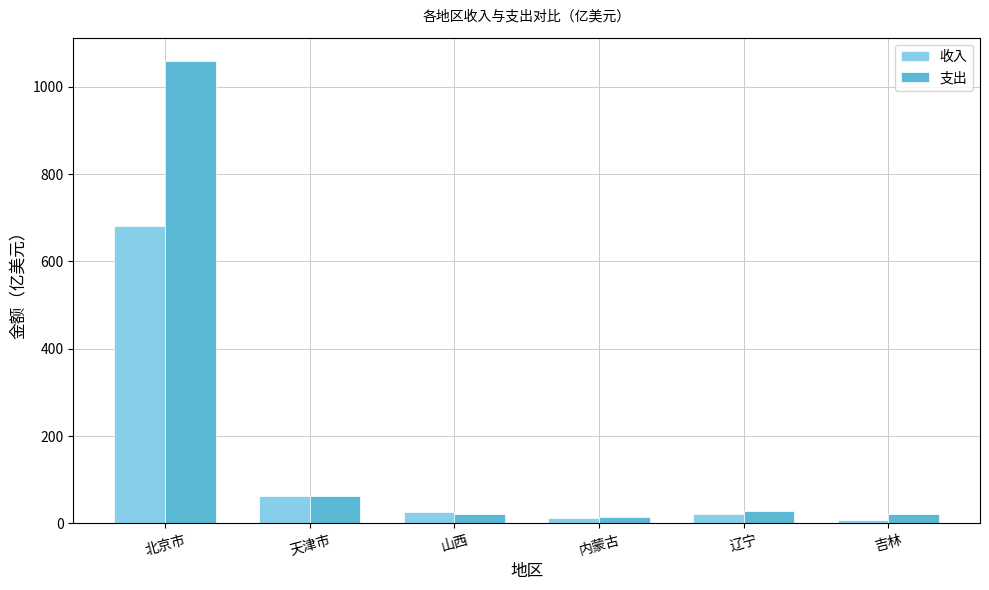

At which label does 收入 reach its peak?

北京市